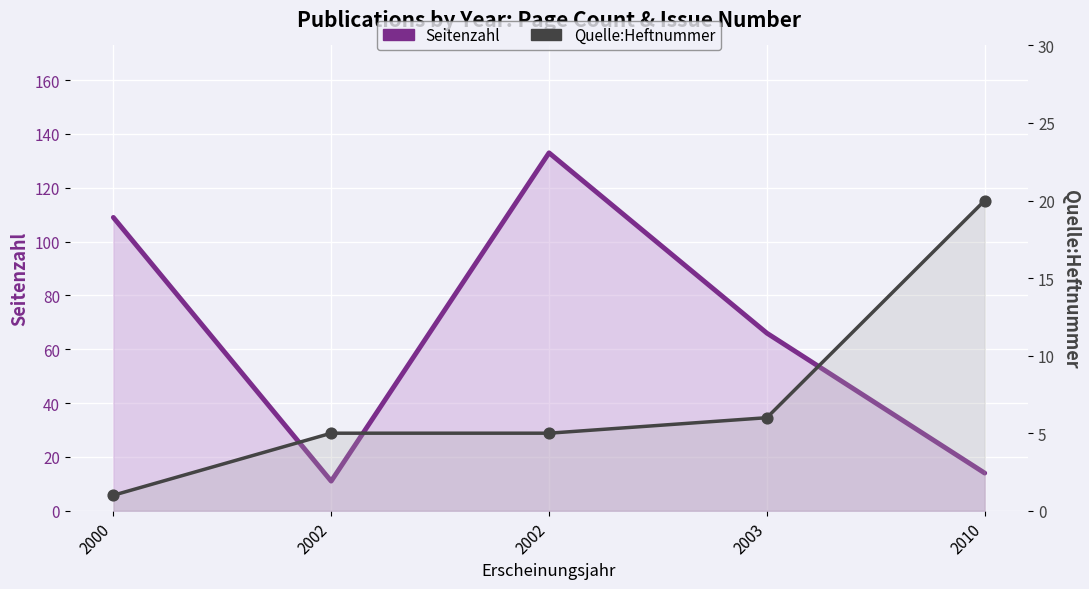

At how many categories does at least one series exceed 38?

3